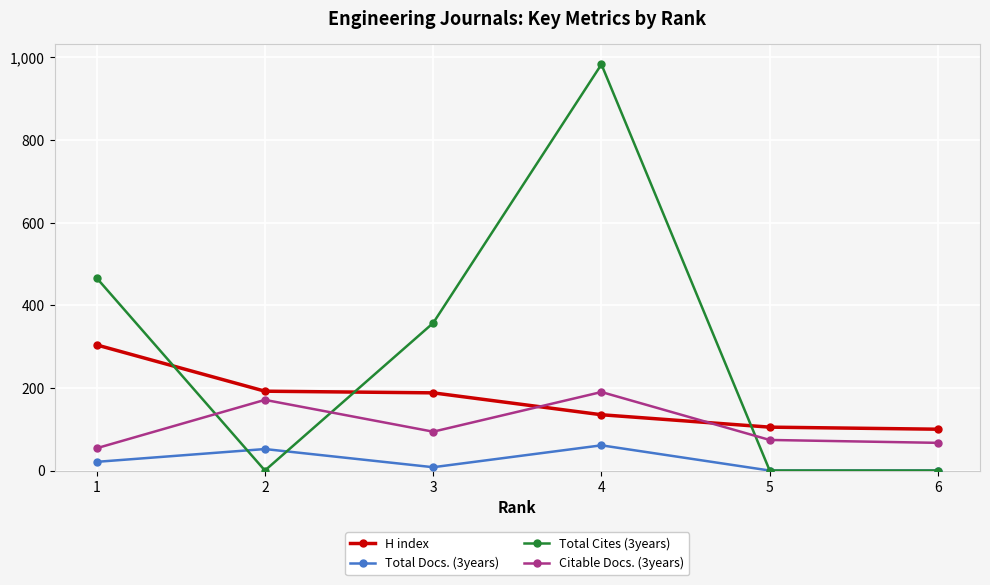

How many interior local peaks does the Citable Docs. (3years) series have?

2